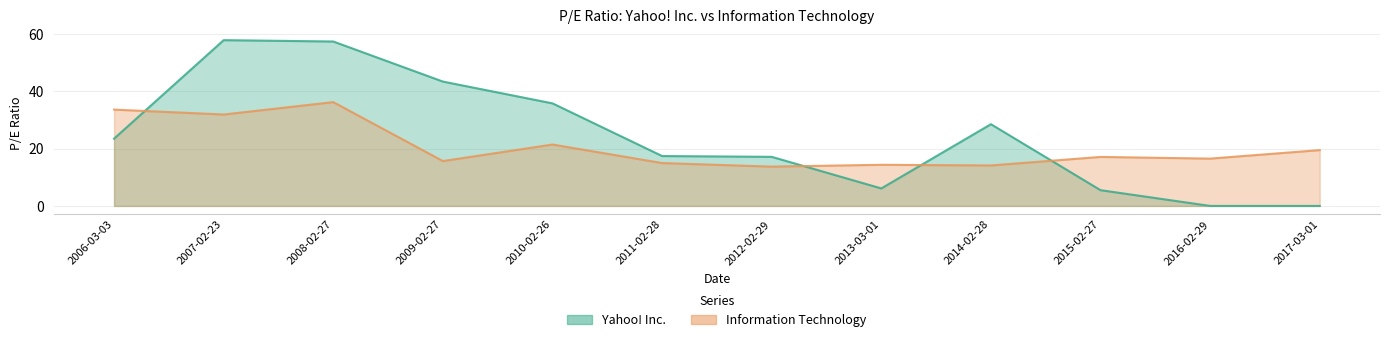

What is the spread (max minus min) of values at 2013-03-01?

8.3